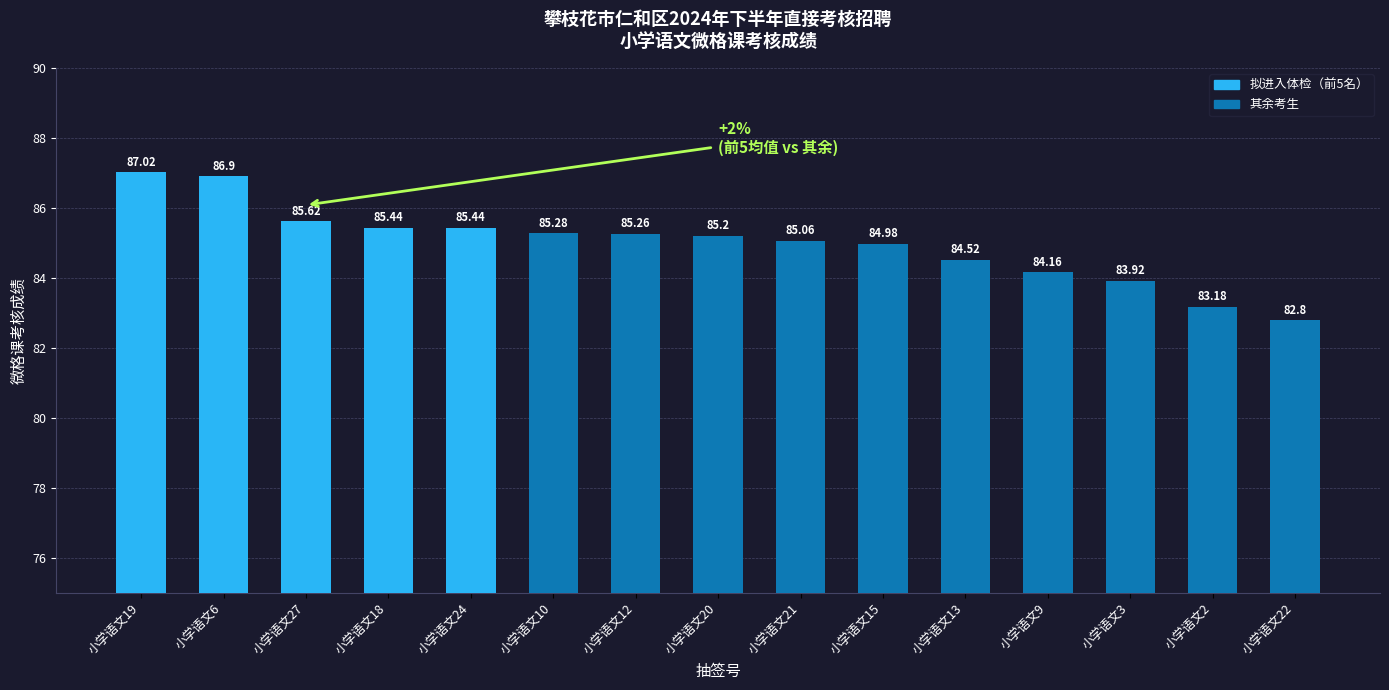

Reading left to right, transcribe all the data shown in this chart.

小学语文19=87.0	小学语文6=86.9	小学语文27=85.6	小学语文18=85.4	小学语文24=85.4	小学语文10=85.3	小学语文12=85.3	小学语文20=85.2	小学语文21=85.1	小学语文15=85.0	小学语文13=84.5	小学语文9=84.2	小学语文3=83.9	小学语文2=83.2	小学语文22=82.8